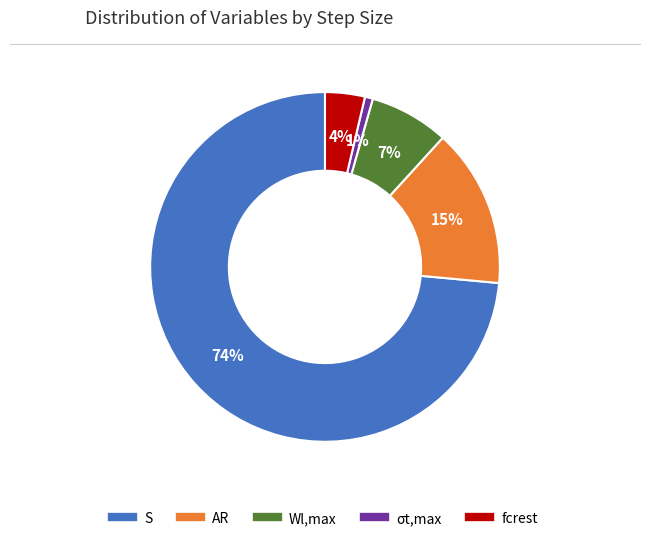

Rank the categories by value from lowest to highest.

σt,max, fcrest, Wl,max, AR, S